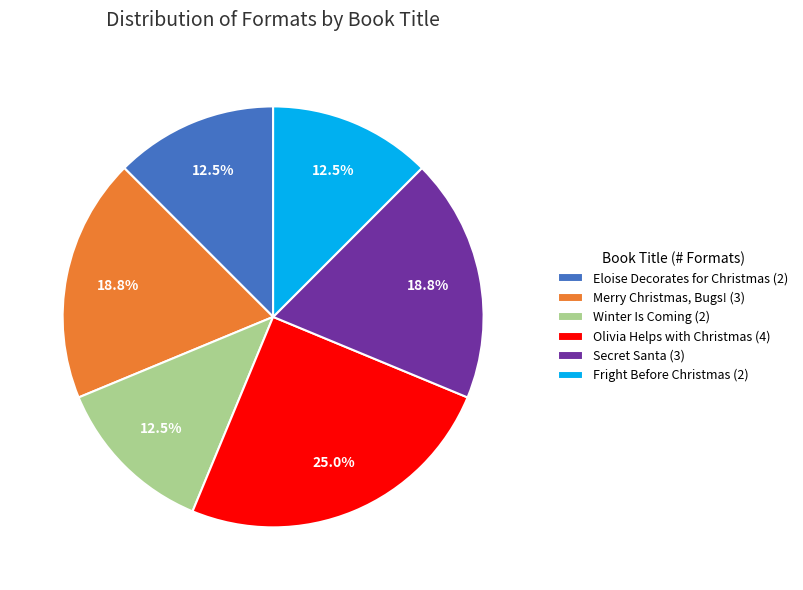

Does any single category account for the majority?

No